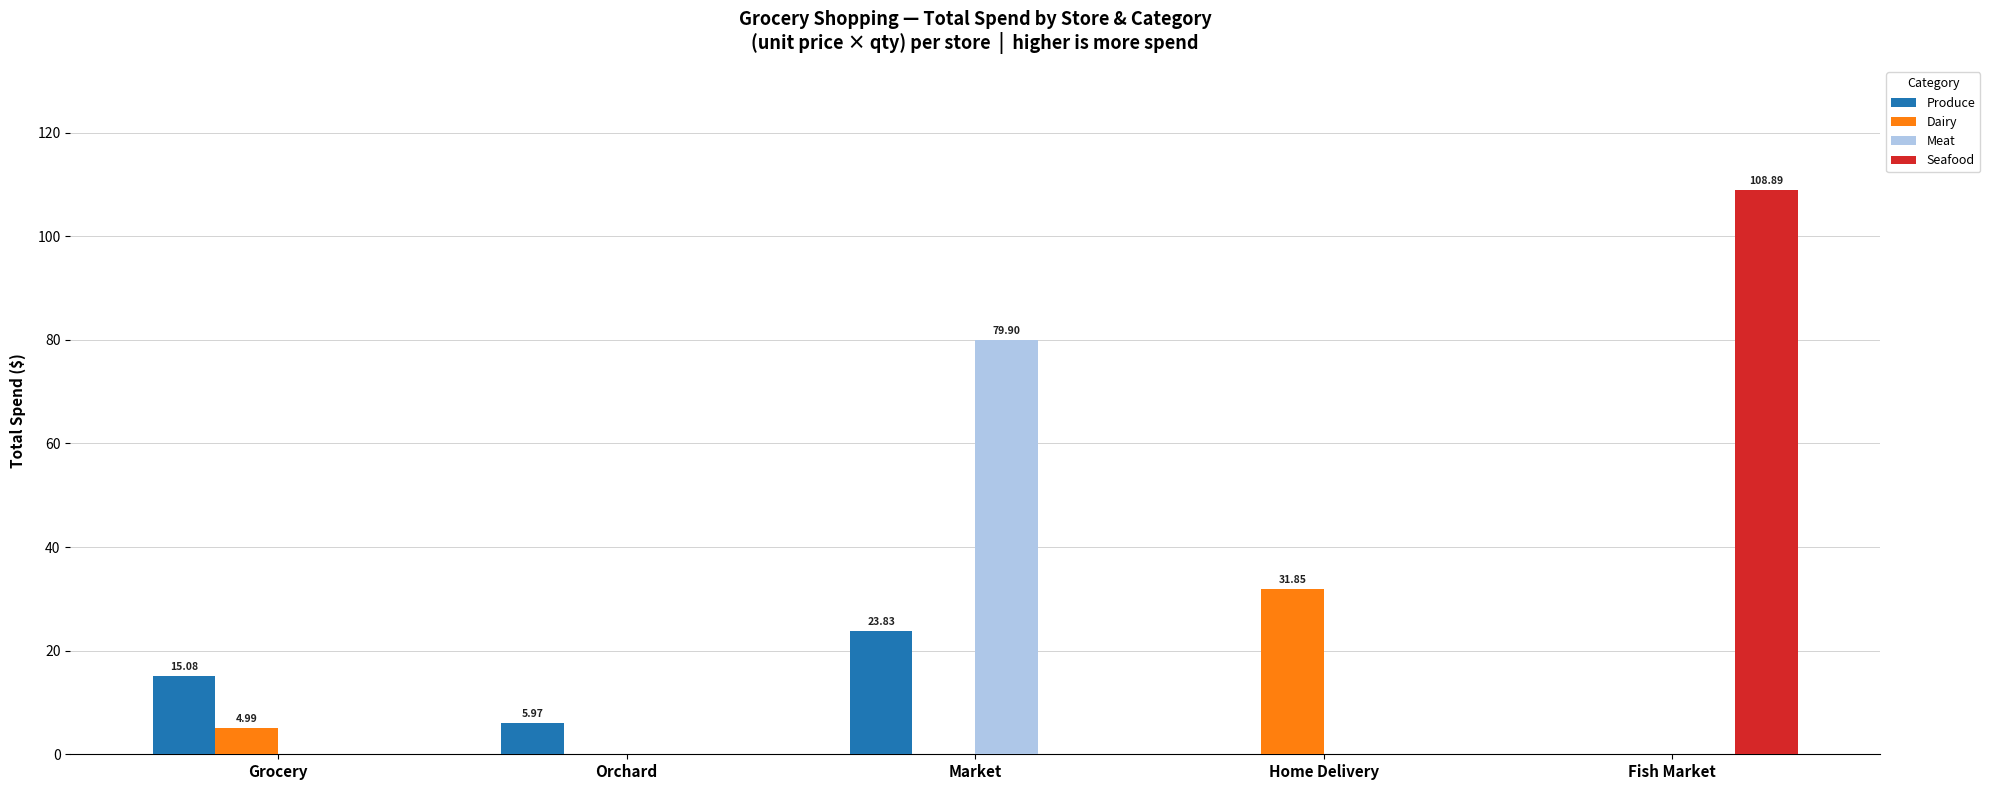

Is the value of Seafood at Orchard greater than the value of Produce at Market?

No